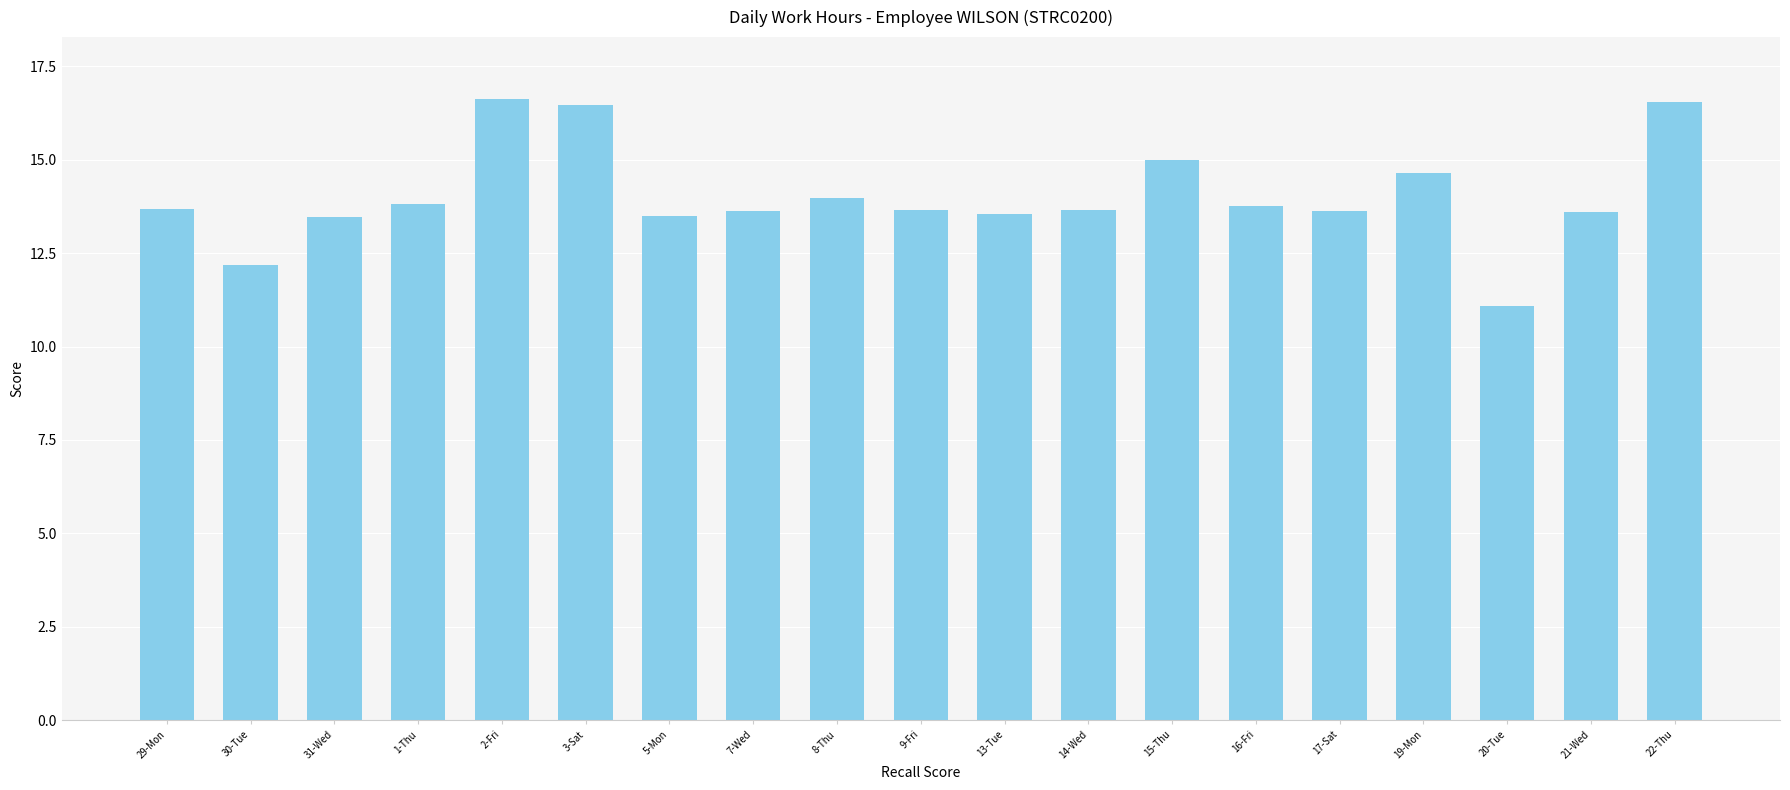

Count the number of values greater than 13.

17